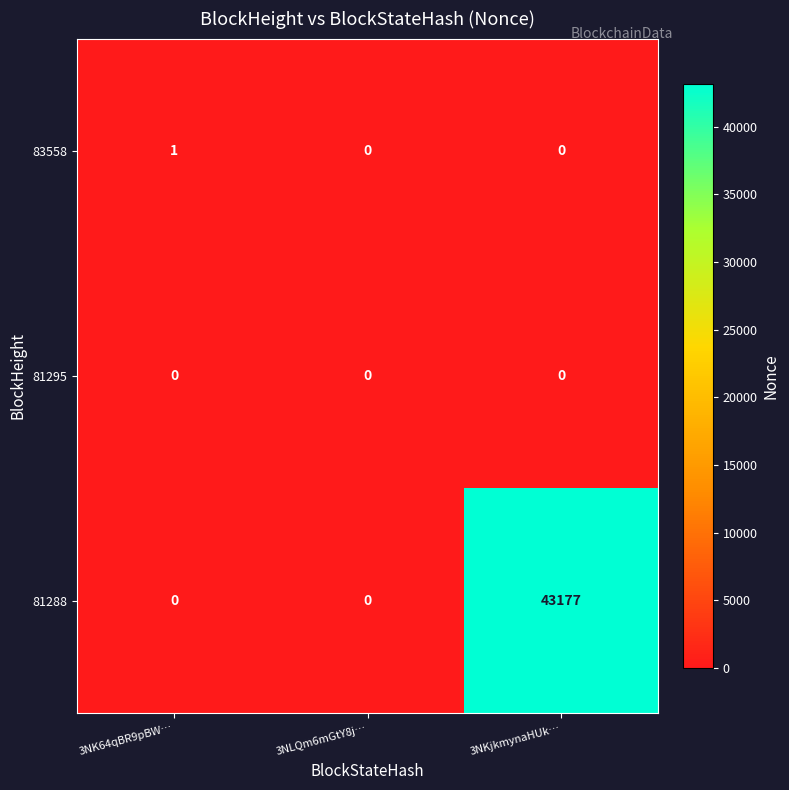

The 81295 series shows 0 at 3NLQm6mGtY8j…. True or false?

True